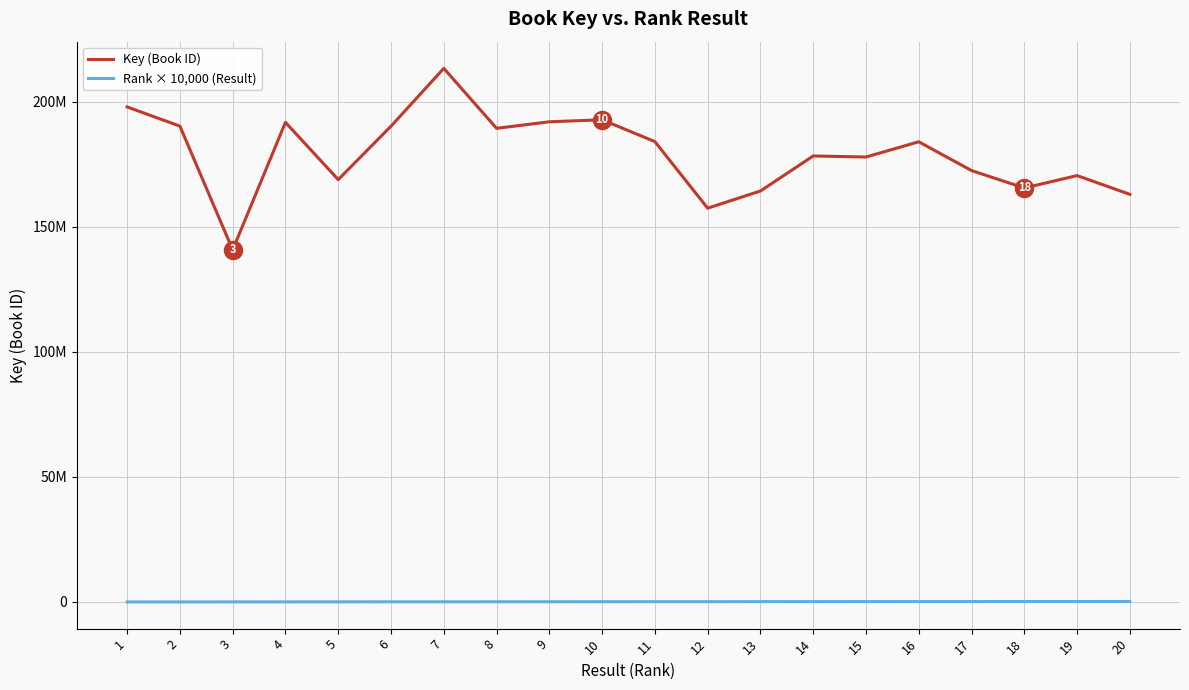

Is this an area chart (filled region under the line)?

No